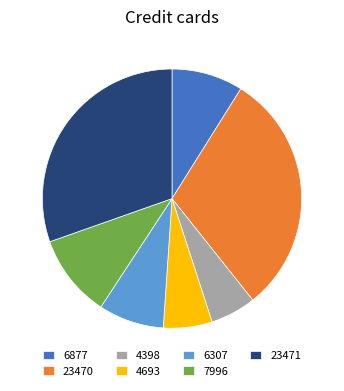

Do 6877 and 6307 together represent more than half of the pie?

No